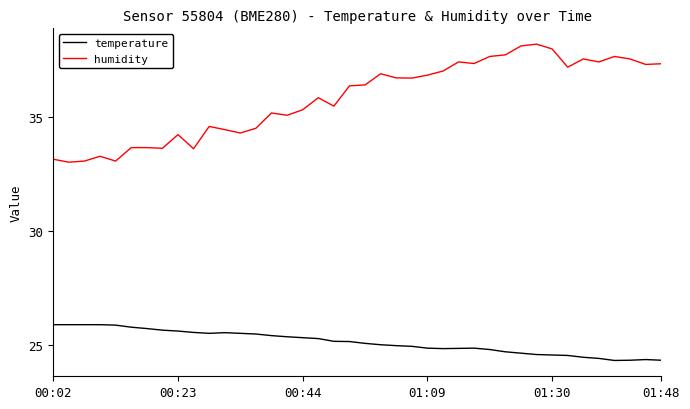

Which series has the largest total across all categories?

humidity